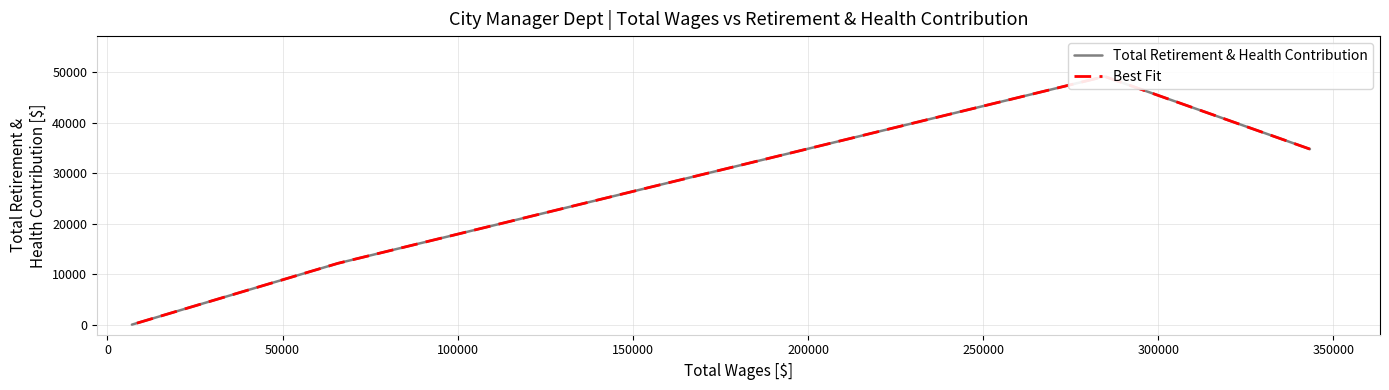

Rank the series at 100000 from lowest to highest value.

Total Retirement & Health Contribution, Best Fit